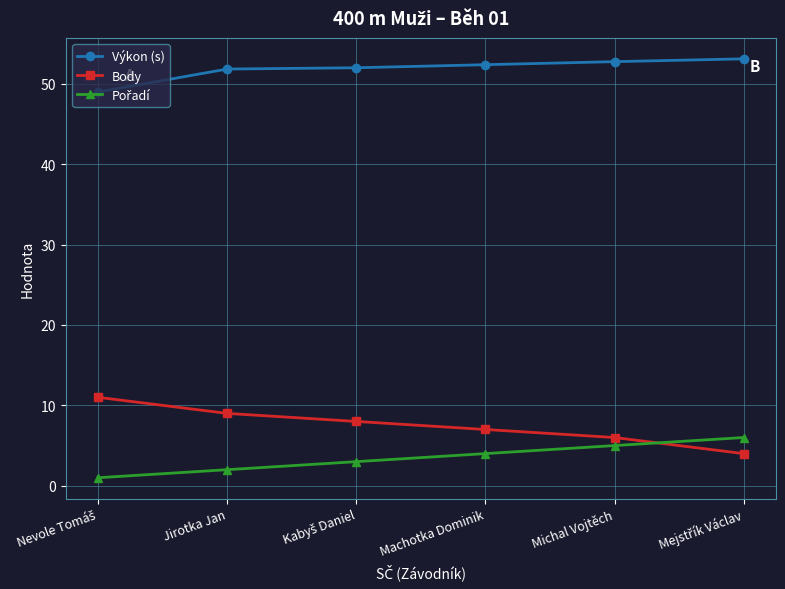

What is the difference between the maximum and minimum values in the Body series?

7.0